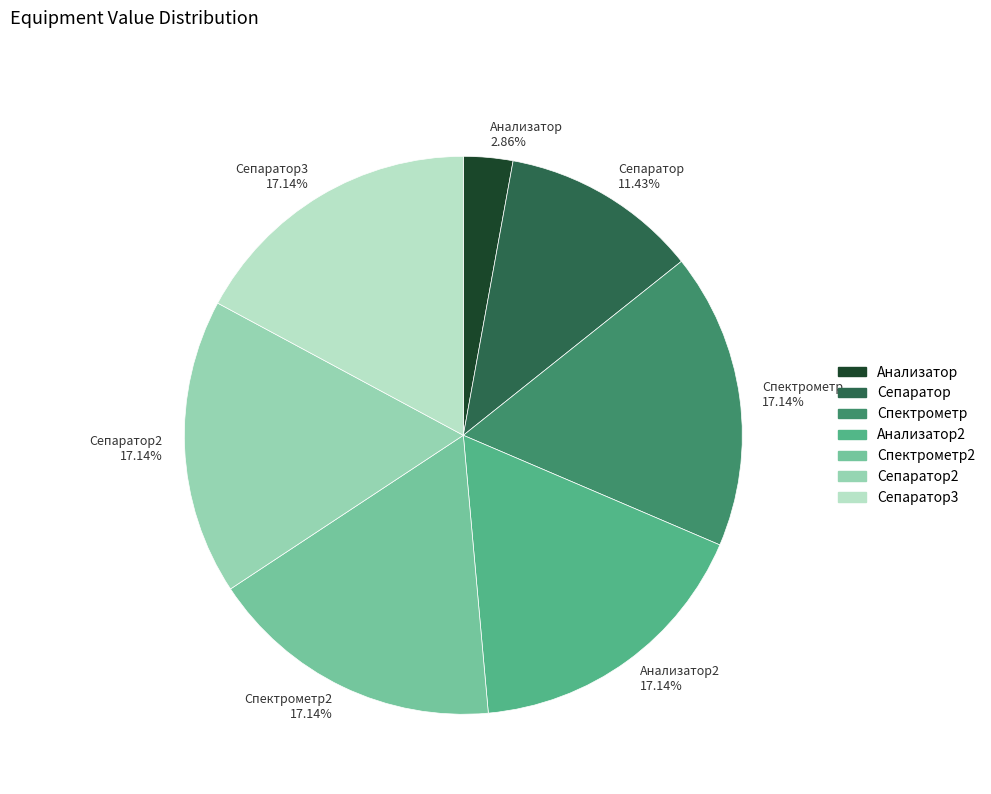

Approximately how many times larger is the value at Анализатор2 17.14% compared to Сепаратор3 17.14%?

1.0